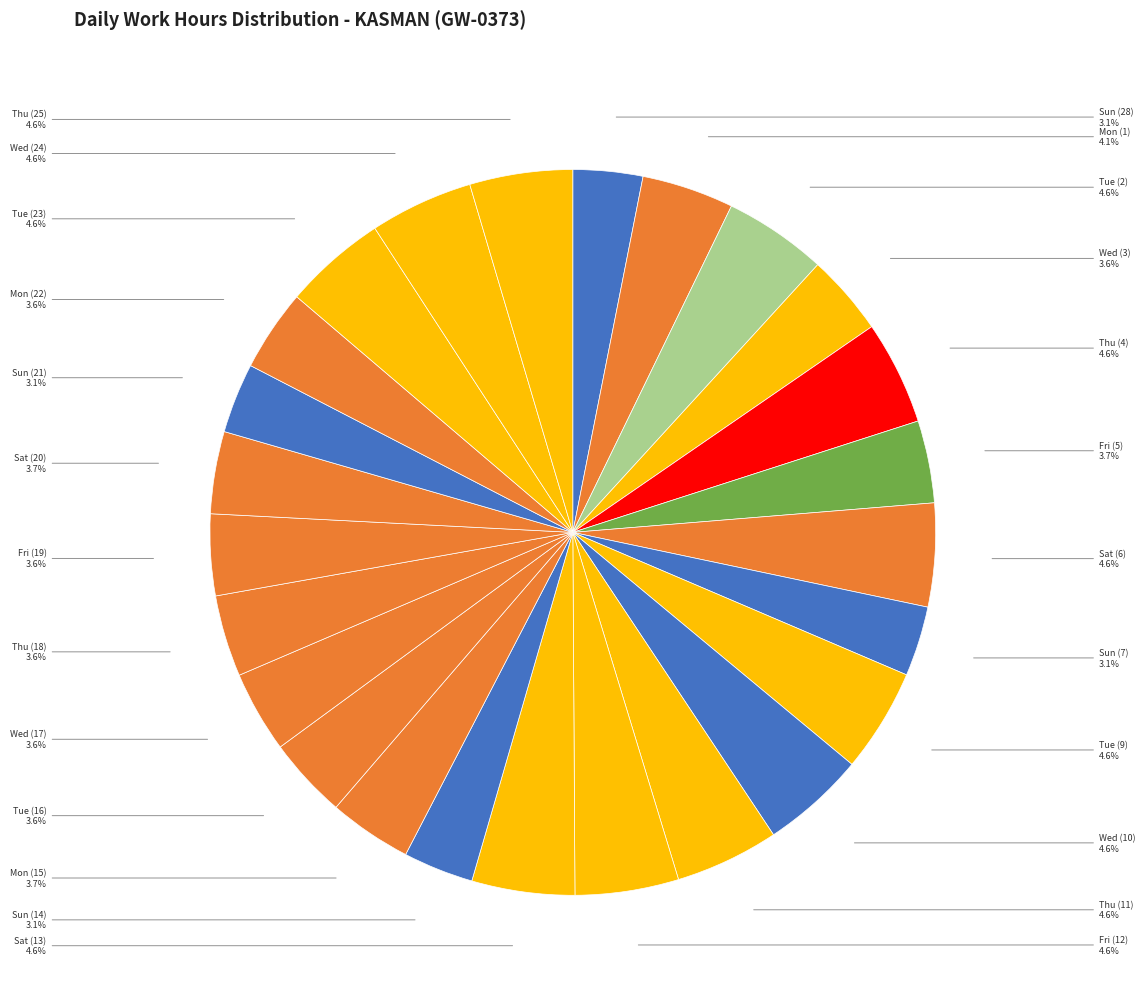

Is there any slice that represents more than half of the pie?

No